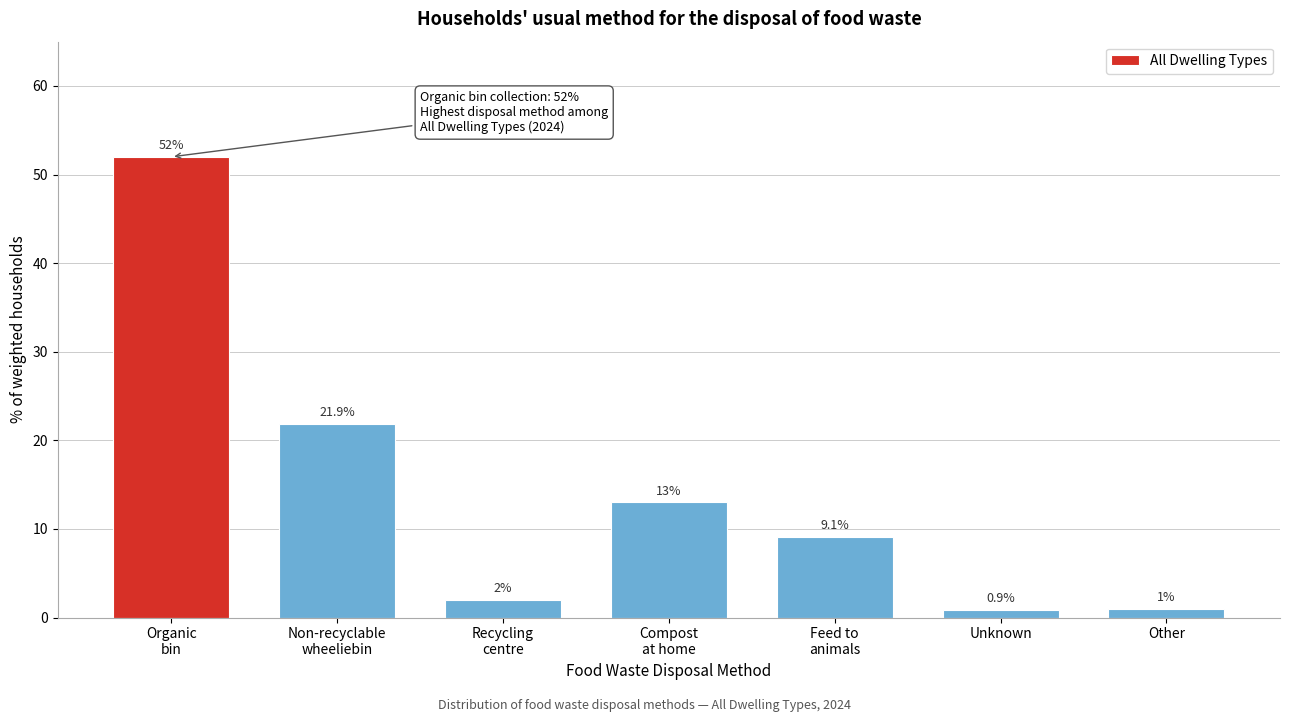

Reading left to right, extract all data points from this chart.

52.0	21.9	2.0	13.0	9.1	0.9	1.0